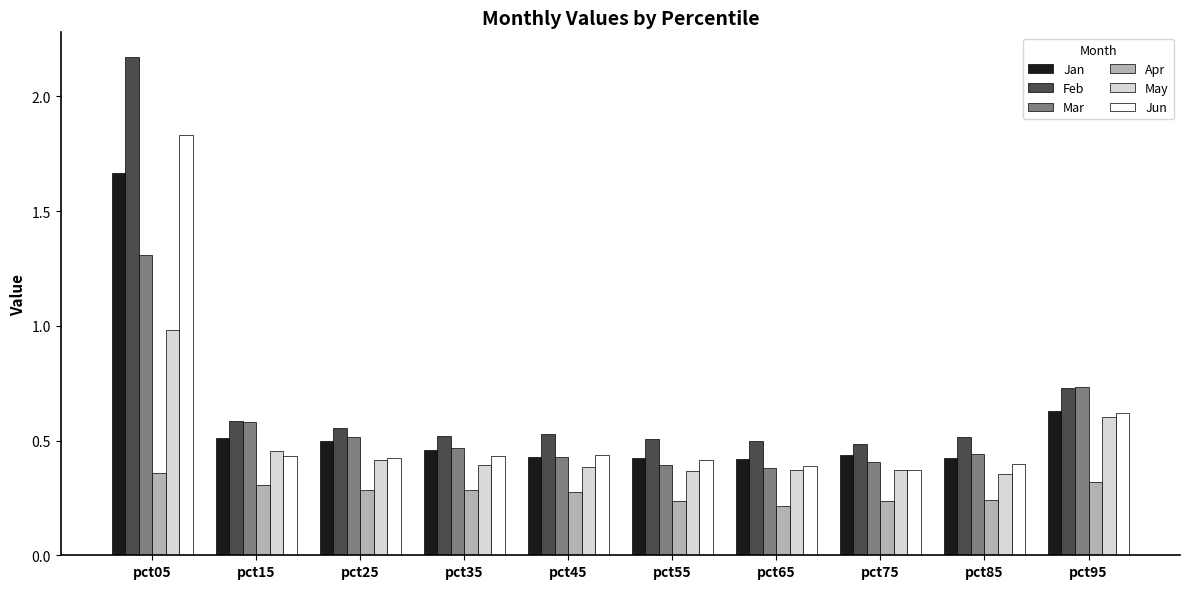

Rank the series by their maximum value, from highest to lowest.

Feb, Jun, Jan, Mar, May, Apr